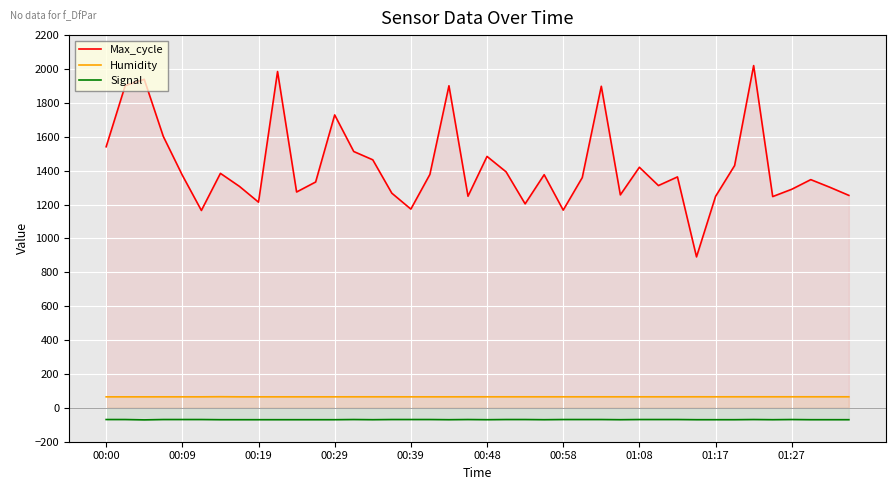

What value does the Humidity series have at 34?

65.2